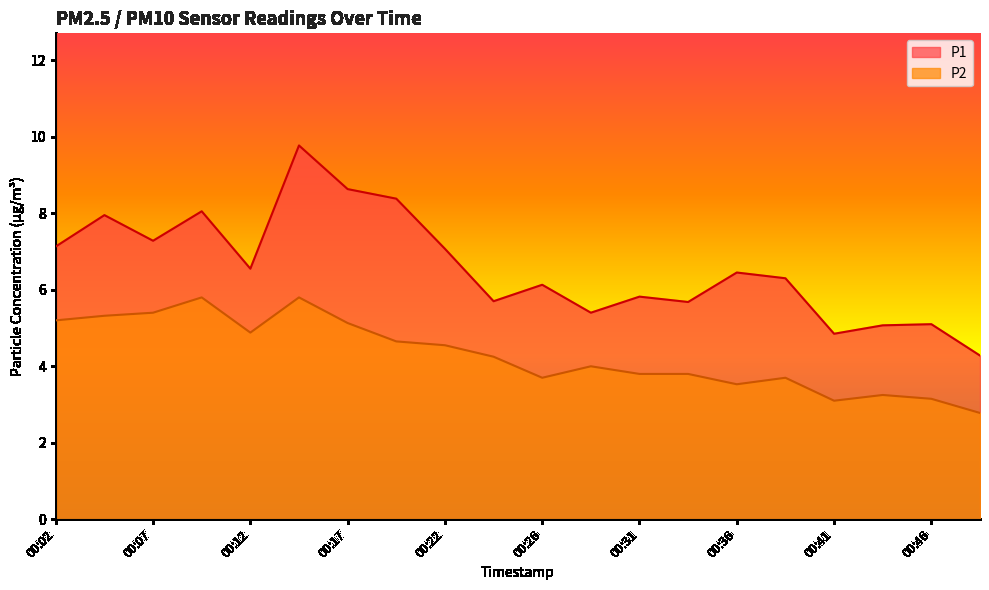

At which label does P2 reach its minimum?

00:49